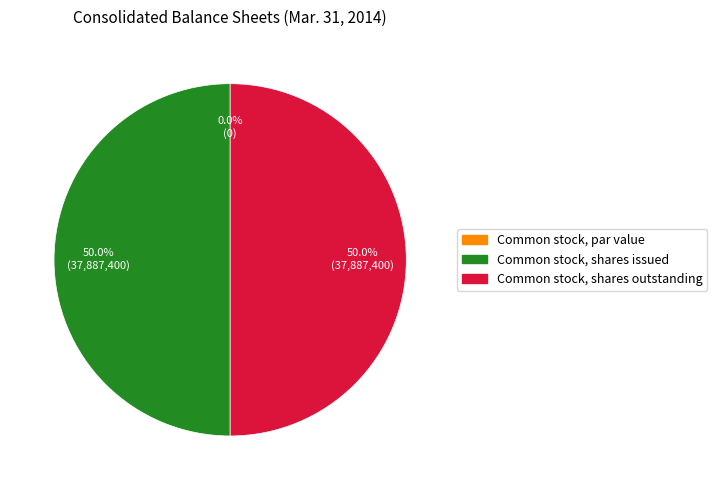

To the nearest percent, what portion does Common stock, shares outstanding represent?

50%